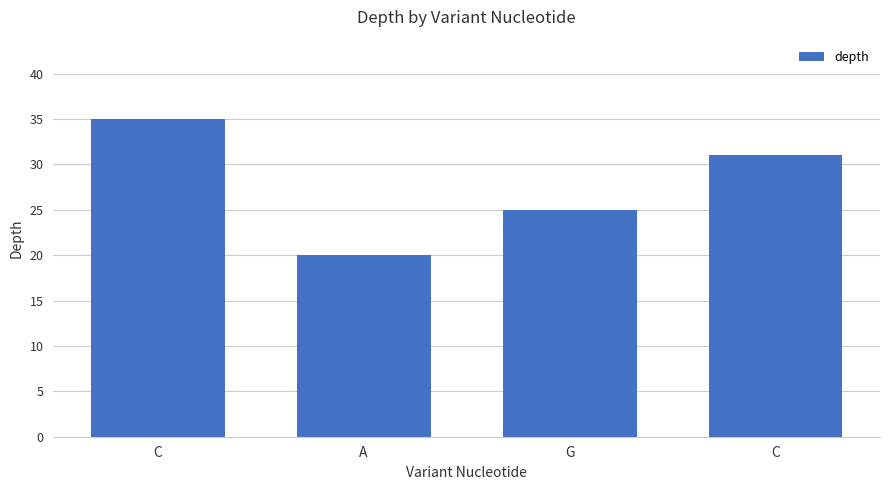

Count the number of categories in the chart.

4